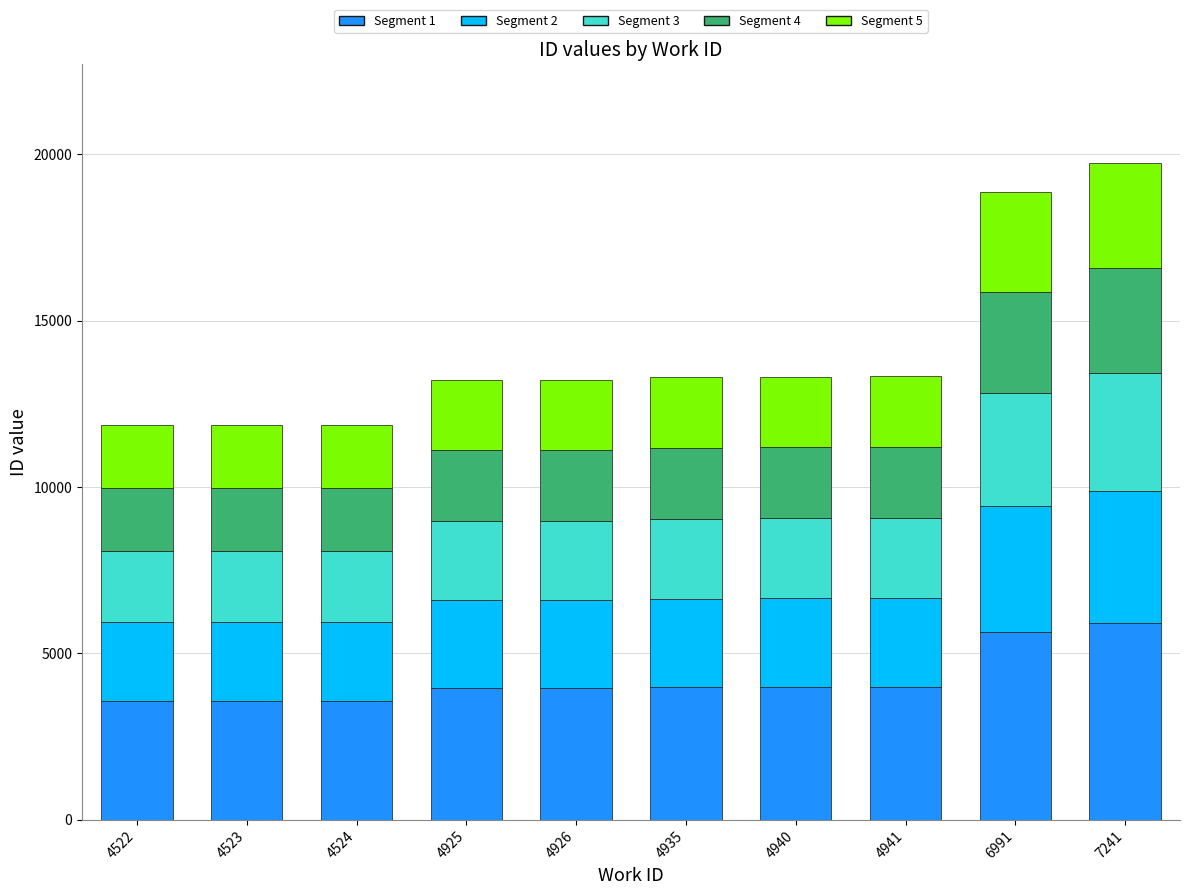

What is the total value across all series at 4523?

11864.0